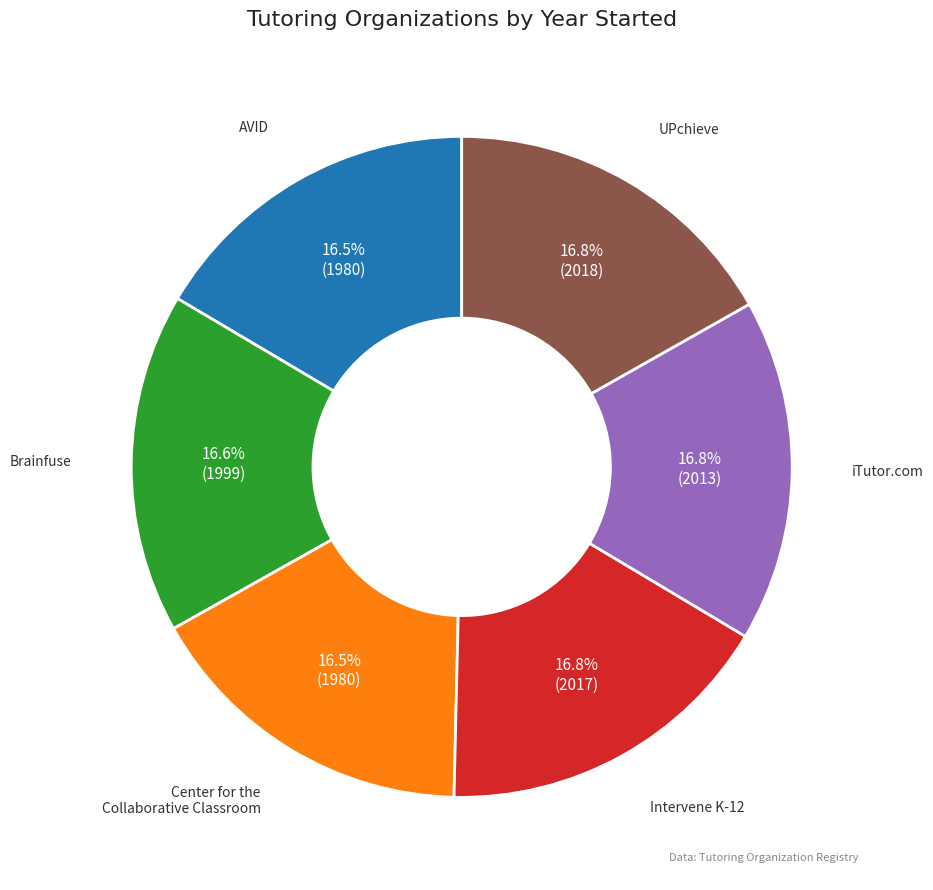

Is there a majority slice in this chart?

No